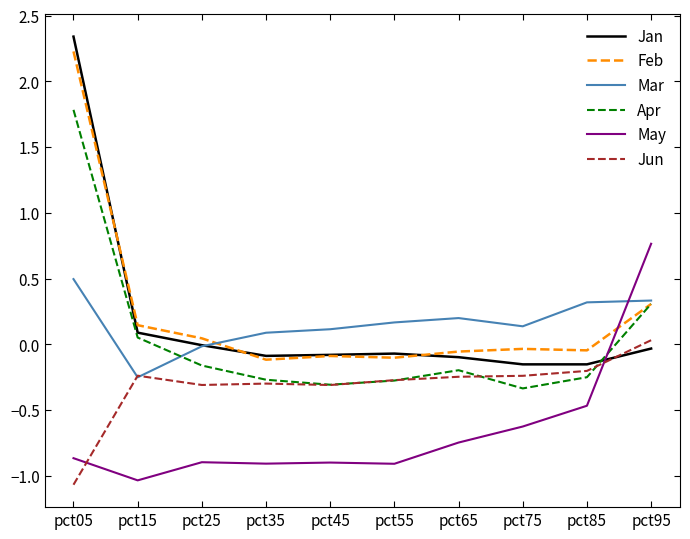

How many lines are shown in the chart?

6